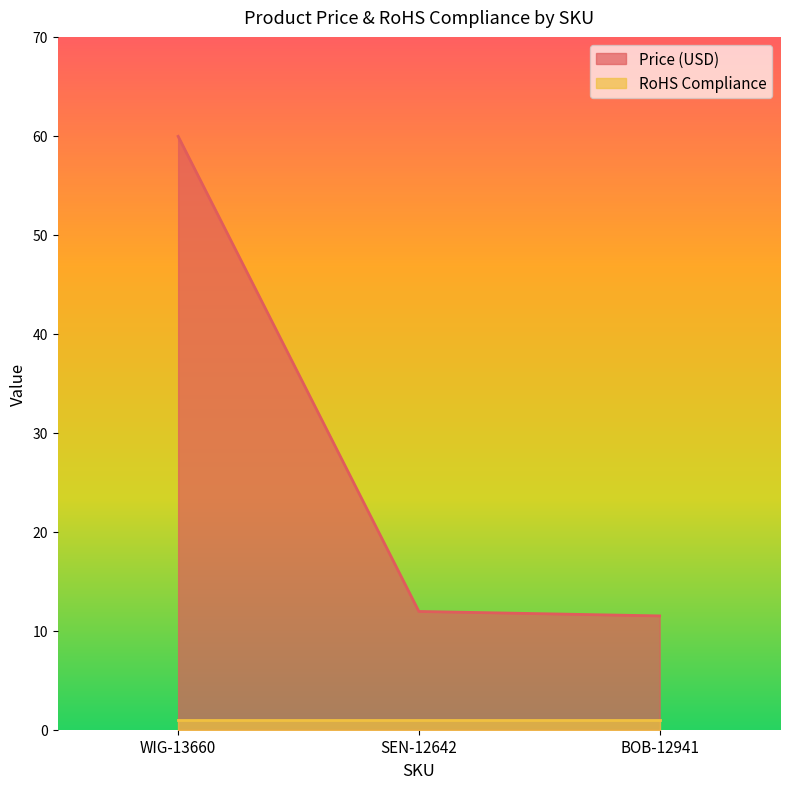

Reading left to right, extract all data points from this chart.

60.0	11.9	11.5